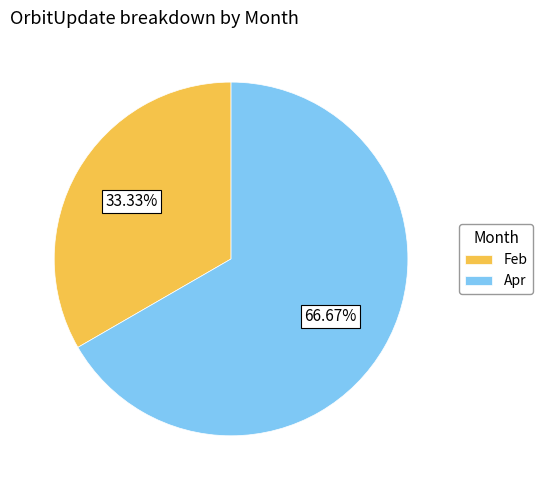

Combined, do Apr and Feb account for over 50%?

Yes